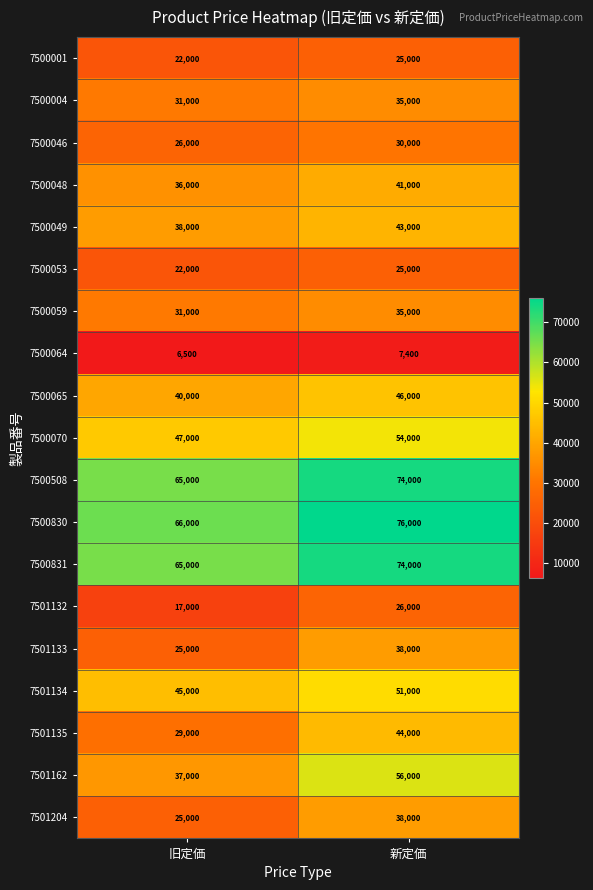

Which category has the highest value across all series?

新定価